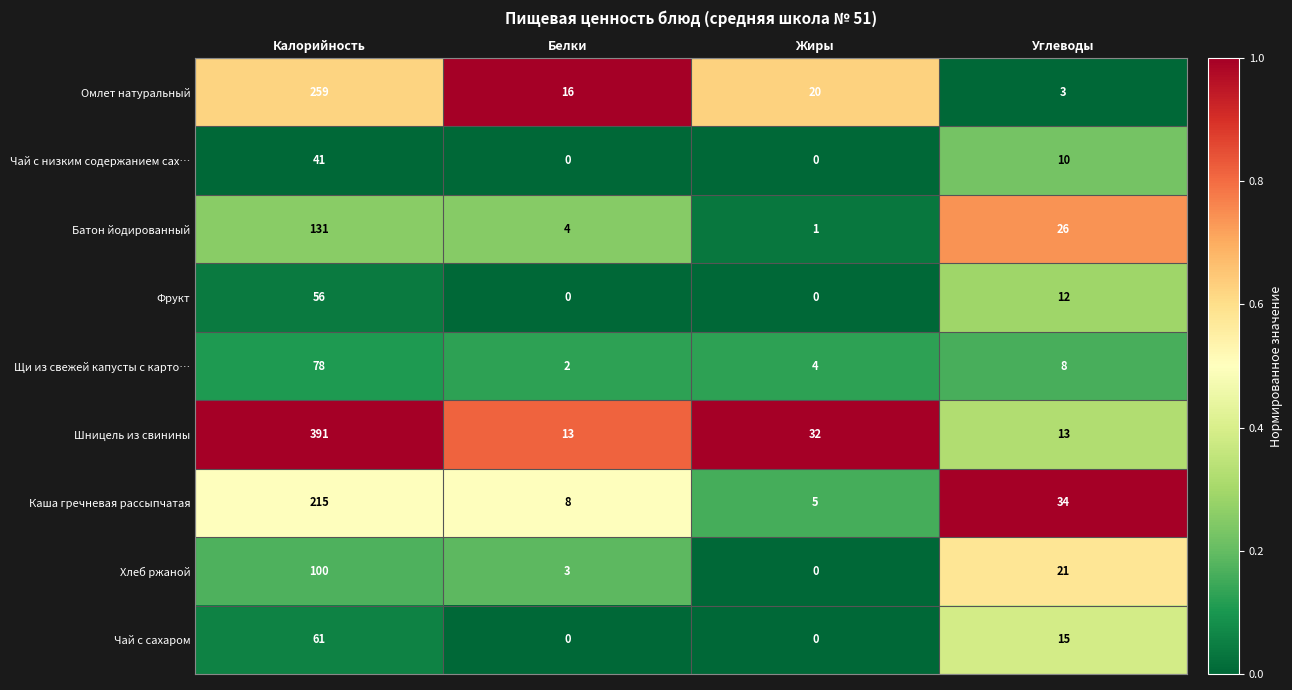

Is it true that Омлет натуральный equals 20 at Жиры?

True